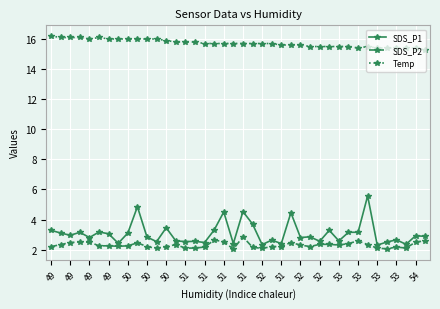

Does the chart display data point markers on the line(s)?

Yes